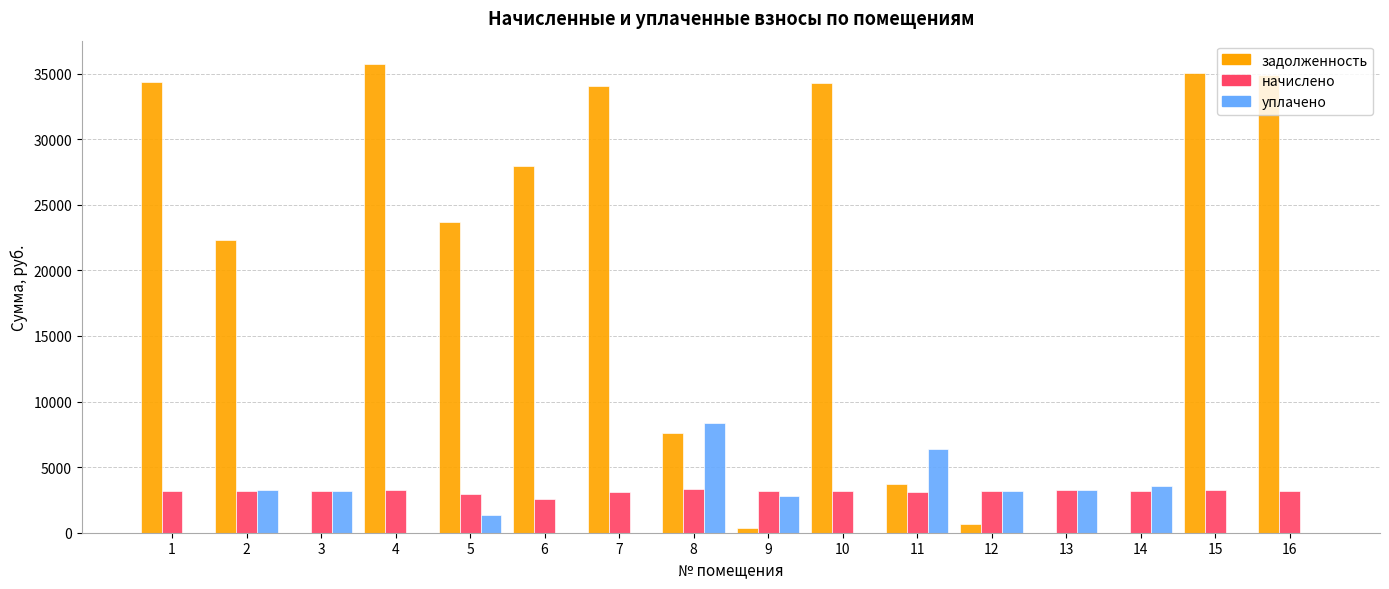

Which series changed the most between 4 and 14?

задолженность